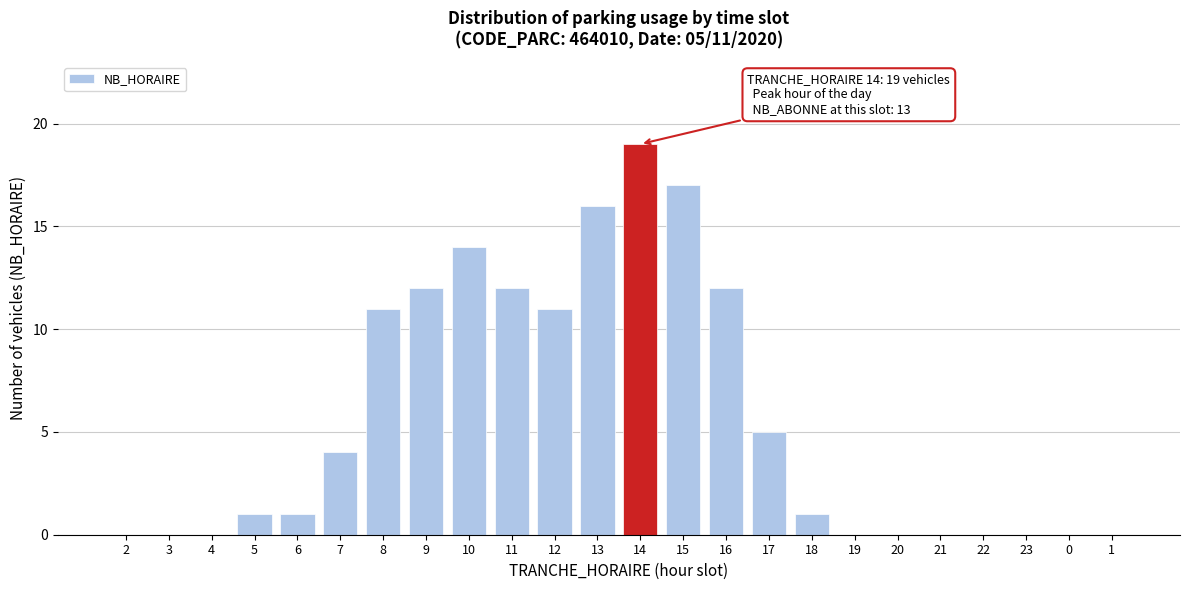

Reading left to right, extract all data points from this chart.

2=0	3=0	4=0	5=1	6=1	7=4	8=11	9=12	10=14	11=12	12=11	13=16	14=19	15=17	16=12	17=5	18=1	19=0	20=0	21=0	22=0	23=0	0=0	1=0